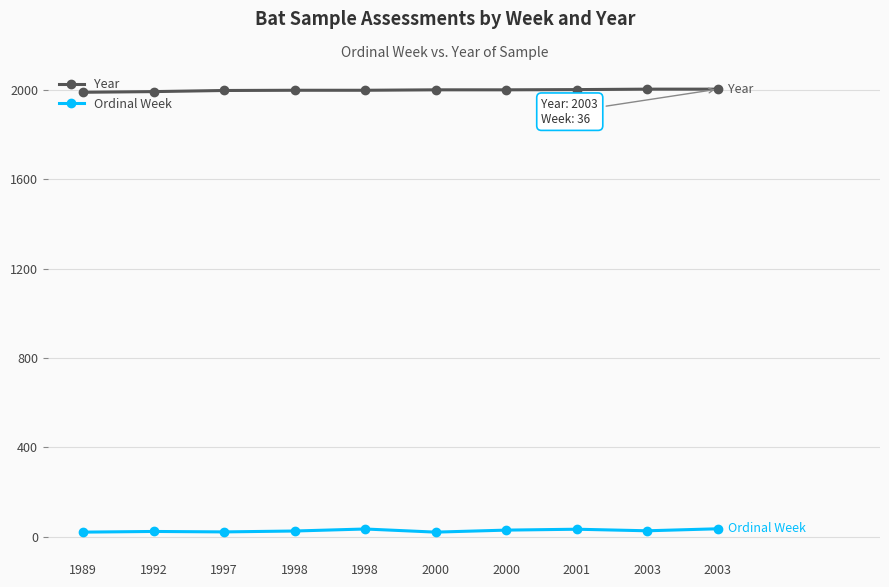

Where is Year nearest to the value 1996?

1997